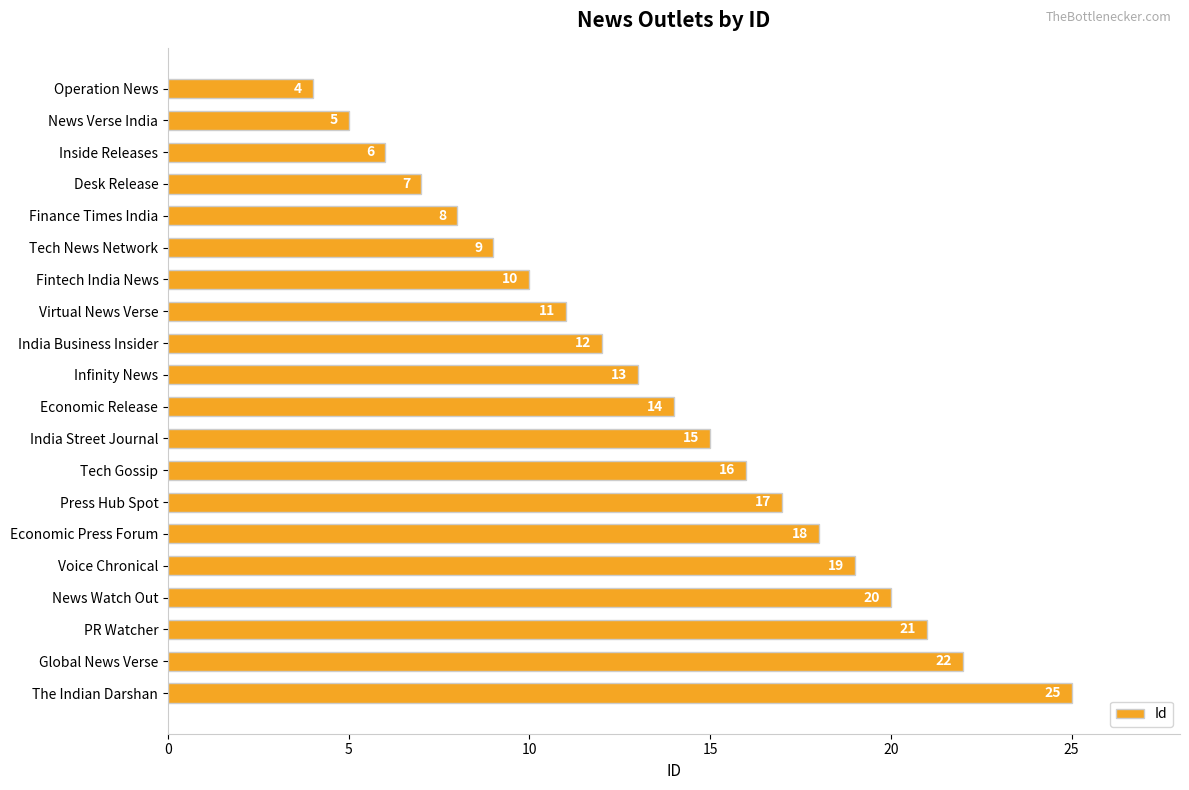

How many categories are shown in the chart?

20